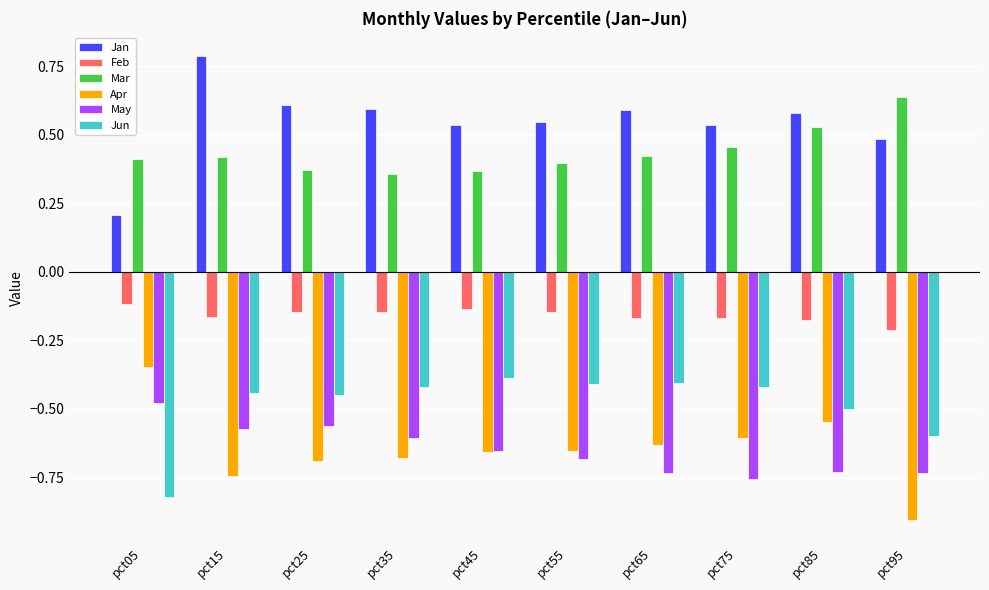

What are all the series names shown in the legend?

Jan, Feb, Mar, Apr, May, Jun